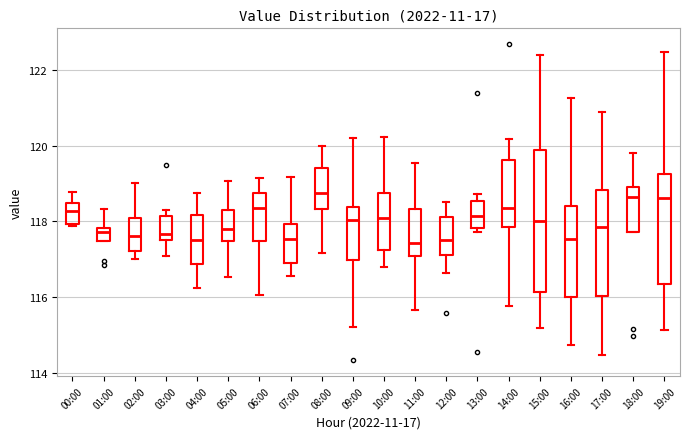

Reading left to right, transcribe this box plot: for each box, give where its median line is, the range the box spans, and where its two whiskers end, as read against the y-axis. The values are not printed on the chart, so give them approximately, as read against the axis.

00:00: median 118.2, box 118.0 to 118.4, whiskers 117.8 to 118.8
01:00: median 117.8 (just below the box's upper edge), box 117.4 to 117.8, whiskers 117.4 to 118.4
02:00: median 117.6, box 117.2 to 118.0, whiskers 117.0 to 119.0
03:00: median 117.6 (just above the box's lower edge), box 117.6 to 118.2, whiskers 117.0 to 118.4
04:00: median 117.6, box 116.8 to 118.2, whiskers 116.2 to 118.8
05:00: median 117.8, box 117.4 to 118.4, whiskers 116.6 to 119.0
06:00: median 118.4, box 117.4 to 118.8, whiskers 116.0 to 119.2
07:00: median 117.6, box 117.0 to 118.0, whiskers 116.6 to 119.2
08:00: median 118.8, box 118.4 to 119.4, whiskers 117.2 to 120.0
09:00: median 118.0, box 117.0 to 118.4, whiskers 115.2 to 120.2
10:00: median 118.0, box 117.2 to 118.8, whiskers 116.8 to 120.2
11:00: median 117.4, box 117.0 to 118.4, whiskers 115.6 to 119.6
12:00: median 117.6, box 117.2 to 118.2, whiskers 116.6 to 118.6
13:00: median 118.2, box 117.8 to 118.6, whiskers 117.8 (just below the box's lower edge) to 118.8
14:00: median 118.4, box 117.8 to 119.6, whiskers 115.8 to 120.2
15:00: median 118.0, box 116.2 to 119.8, whiskers 115.2 to 122.4
16:00: median 117.6, box 116.0 to 118.4, whiskers 114.8 to 121.2
17:00: median 117.8, box 116.0 to 118.8, whiskers 114.4 to 120.8
18:00: median 118.6, box 117.8 to 118.8, whiskers 117.8 to 119.8
19:00: median 118.6, box 116.4 to 119.2, whiskers 115.2 to 122.4